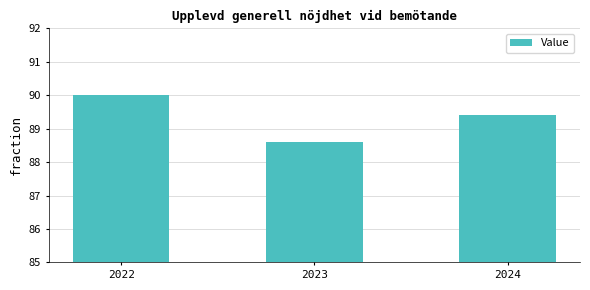

Are the bars grouped side by side (vs. stacked)?

No